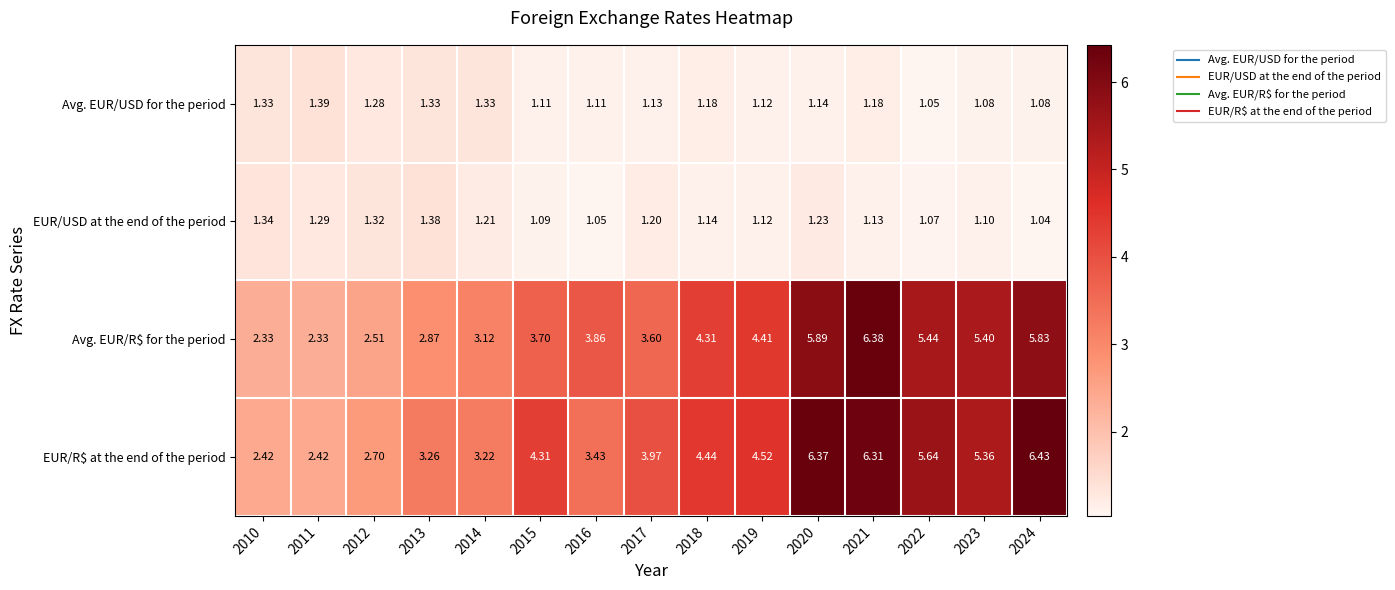

Which series has the widest spread of values?

Avg. EUR/R$ for the period